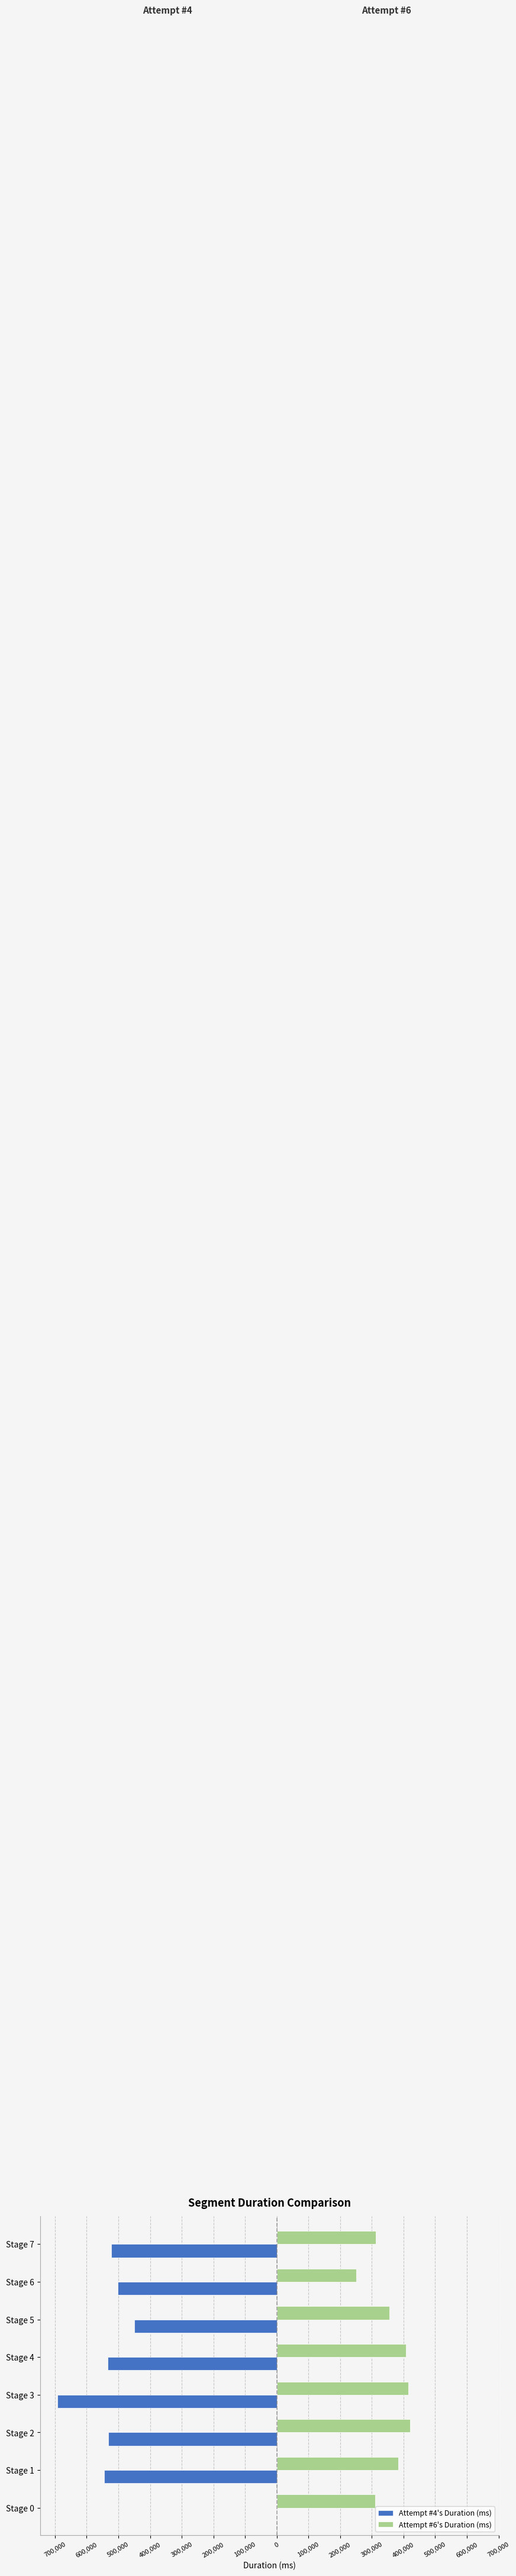

What are all the series names shown in the legend?

Attempt #4's Duration (ms), Attempt #6's Duration (ms)